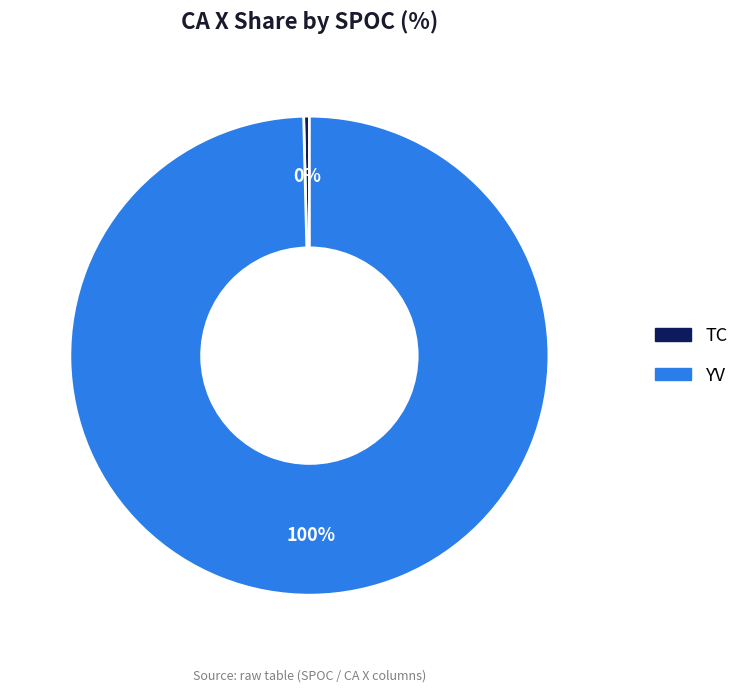

Which category has the biggest portion of the pie?

YV